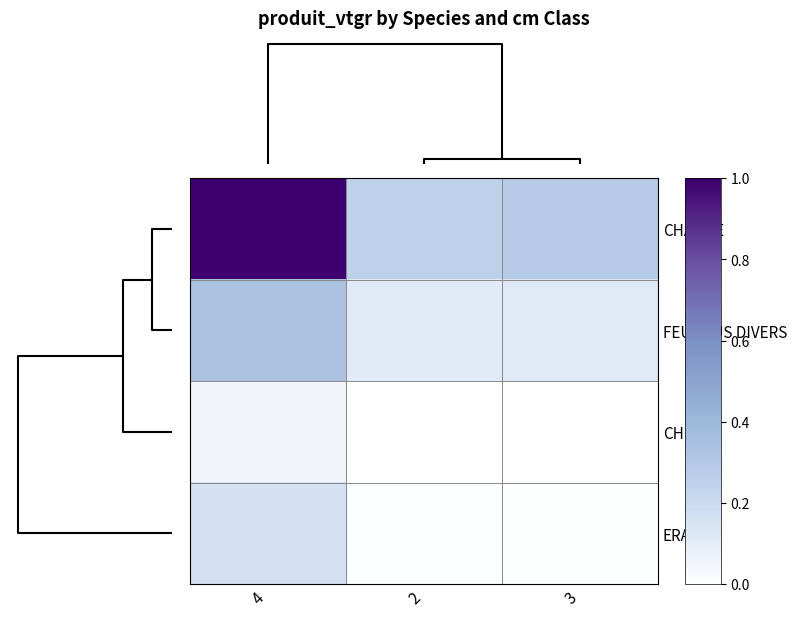

Which category has the lowest value across all series?

3